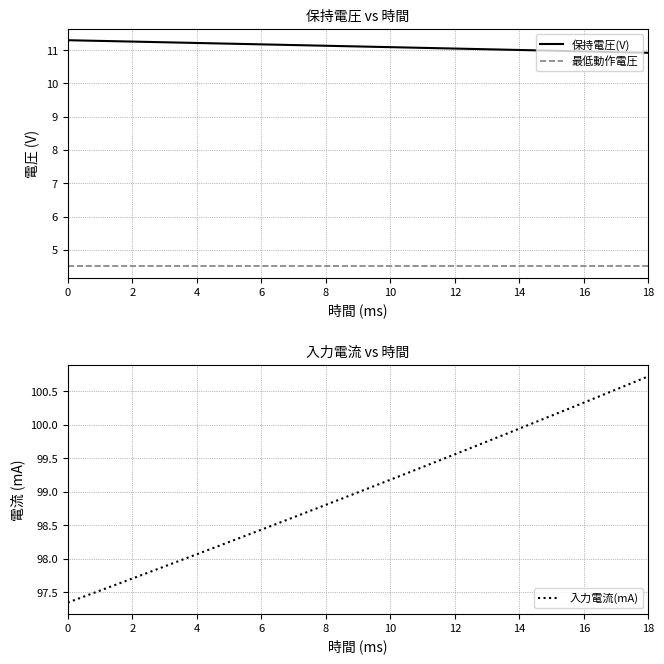

True or false: 最低動作電圧 and 保持電圧(V) intersect in this chart.

False